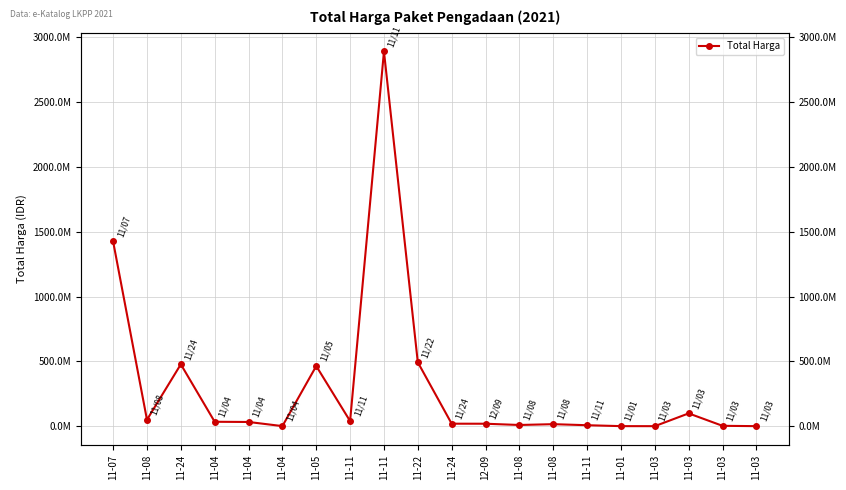

Count the number of data series in this chart.

1